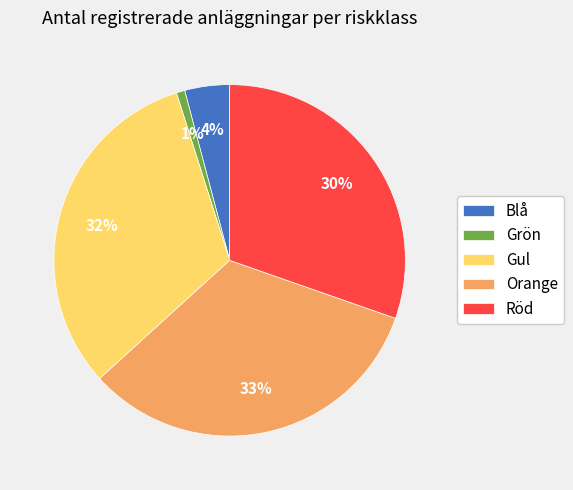

Rank the categories by value from highest to lowest.

Orange, Gul, Röd, Blå, Grön